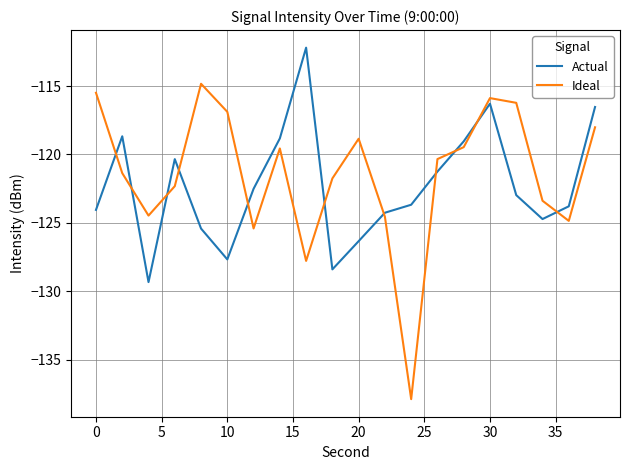

Which series has the largest range (max minus min)?

Ideal